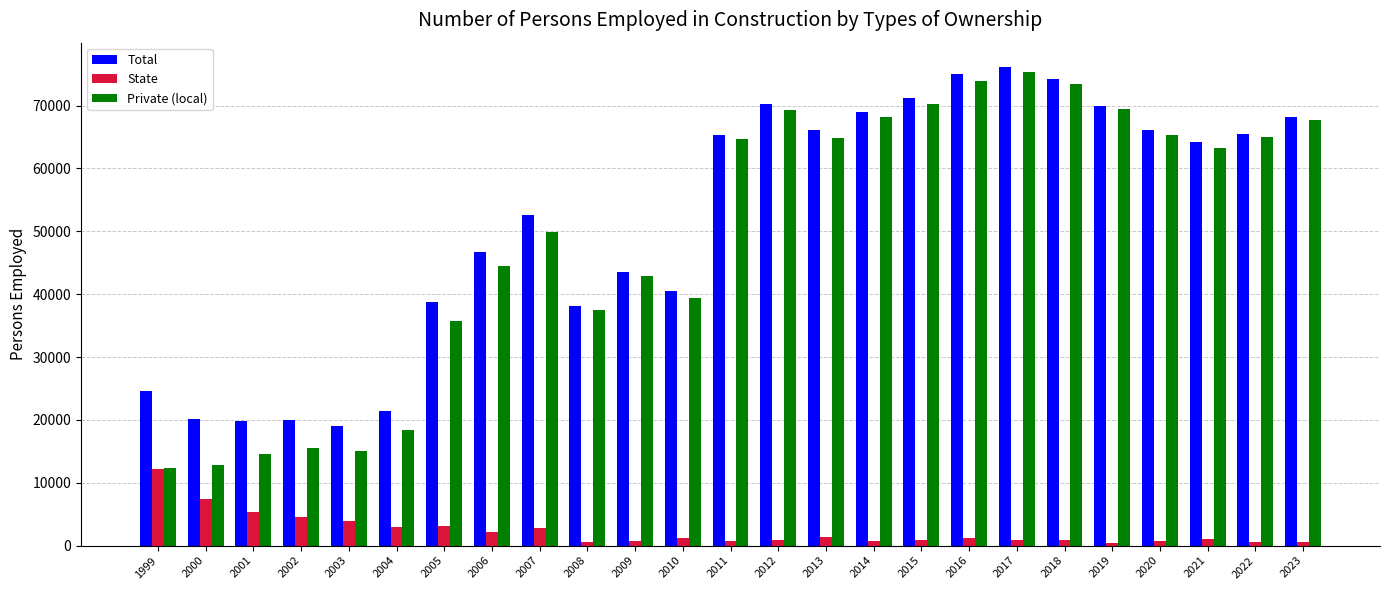

At how many categories does at least one series exceed 7974?

25